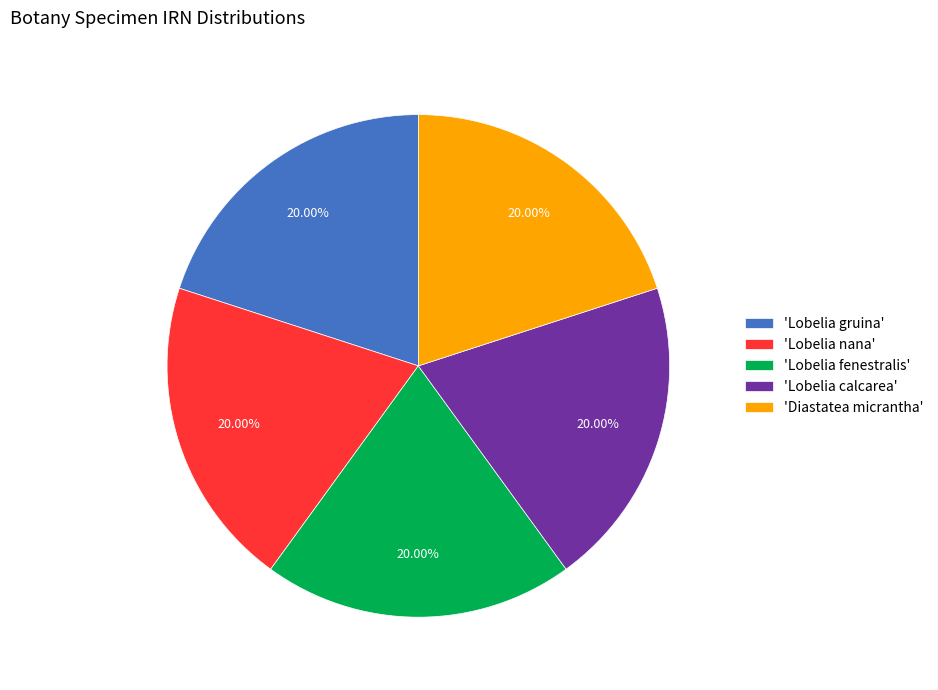

Combined, do 'Lobelia gruina' and 'Diastatea micrantha' account for over 50%?

No